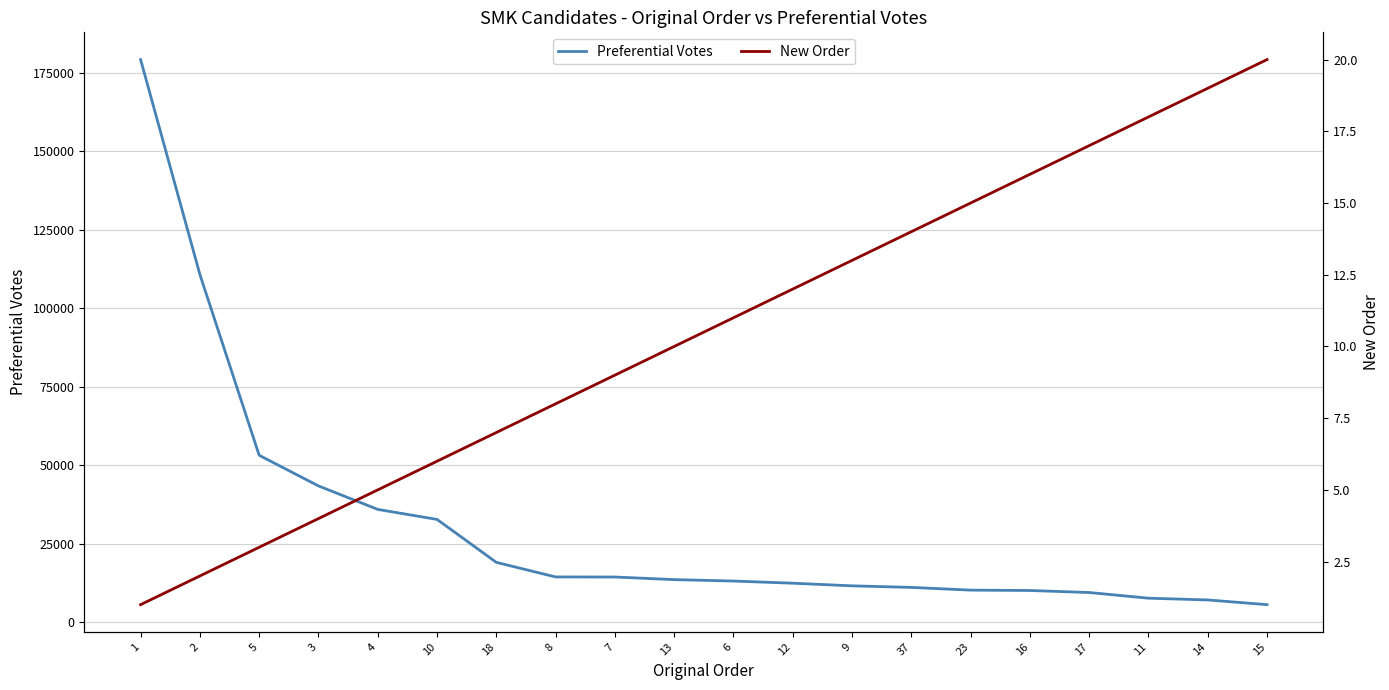

Which category has the lowest value in the New Order series?

1